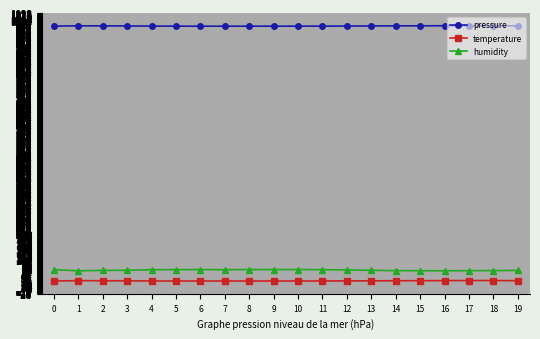

How many values in the pressure series are below 980?

9